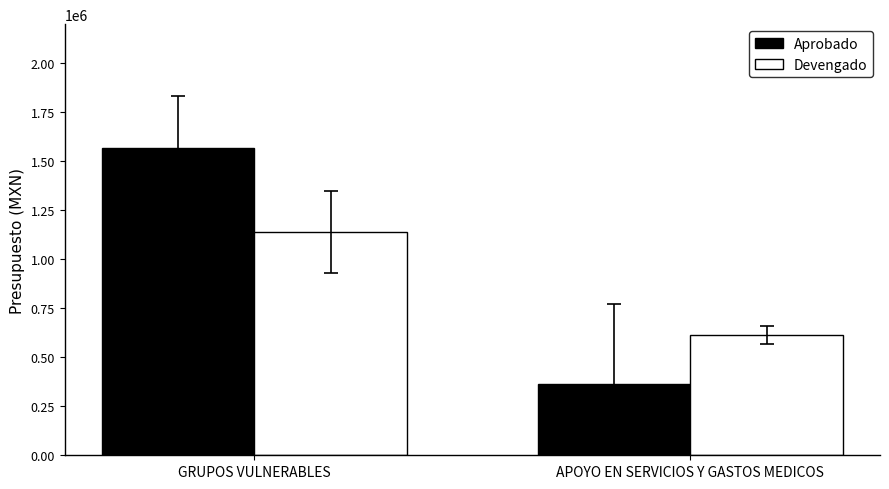

What is the total value across all series at APOYO EN SERVICIOS Y GASTOS MEDICOS?

979785.0